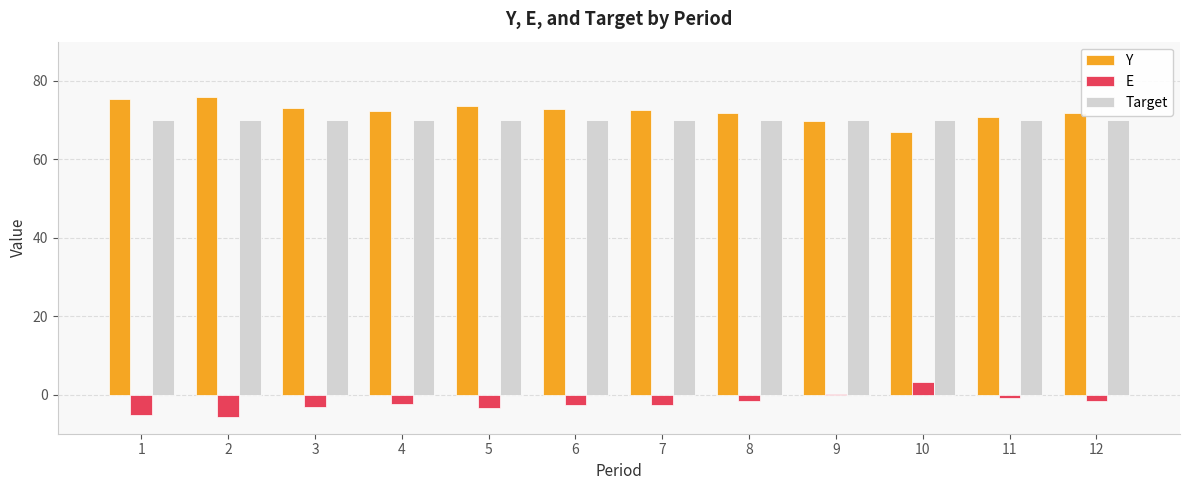

What is the total value across all series at 4?

140.0